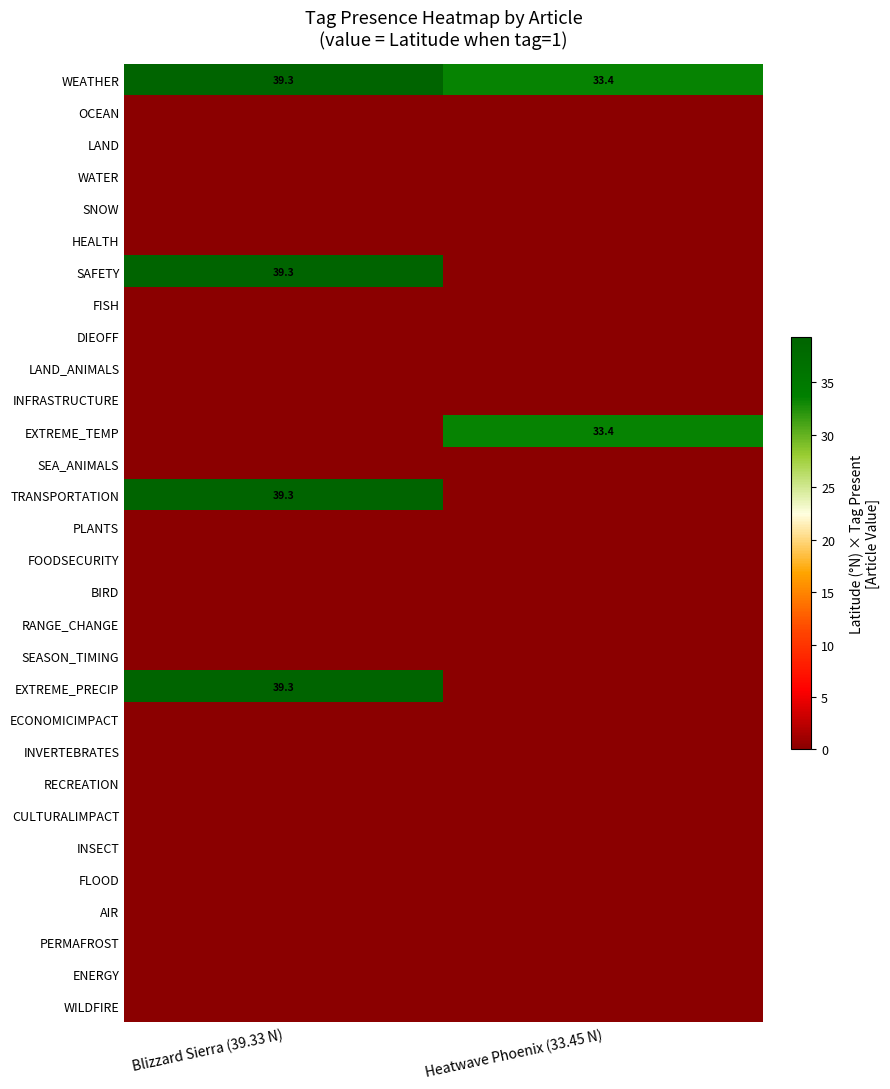

The EXTREME_TEMP series shows 17.1 at Heatwave Phoenix (33.45 N). True or false?

False